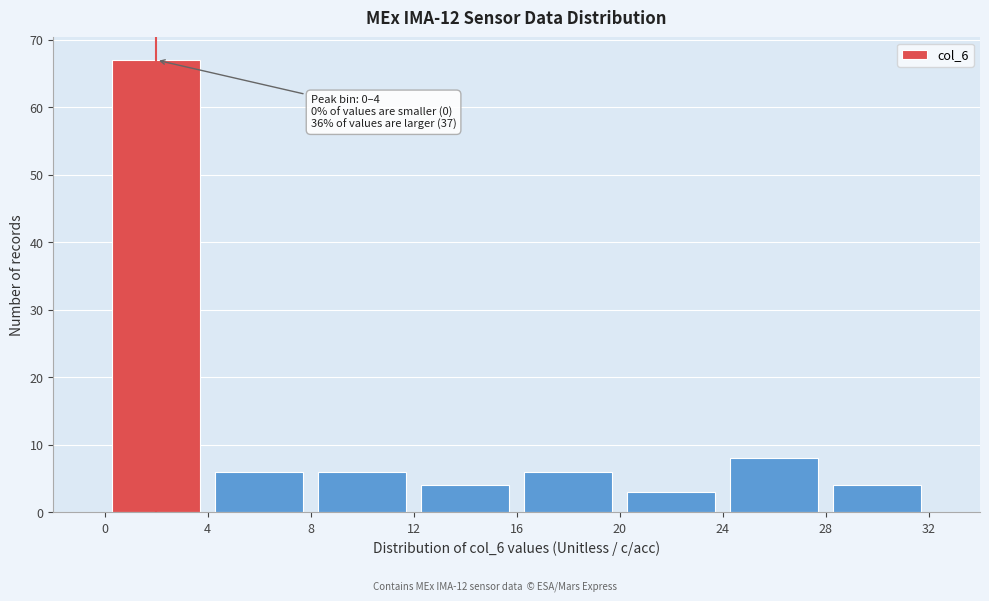

Which range on the x-axis has the tallest bar?

0 to 4